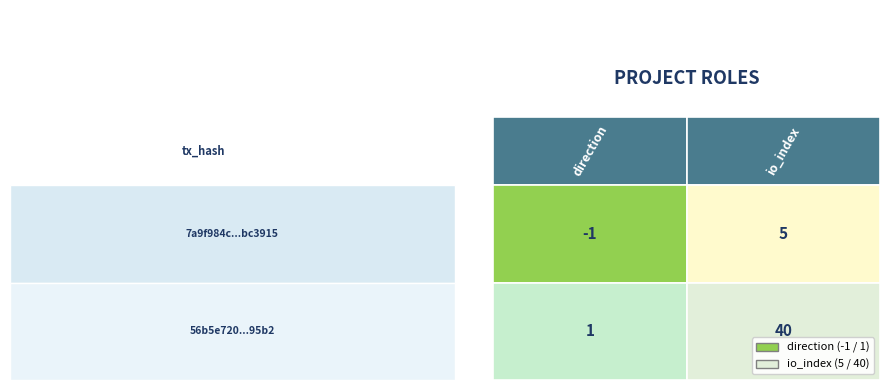

True or false: 7a9f984c449b36b950a4defd30f91c9e7bc3915 has a value of -2 at 0.

False